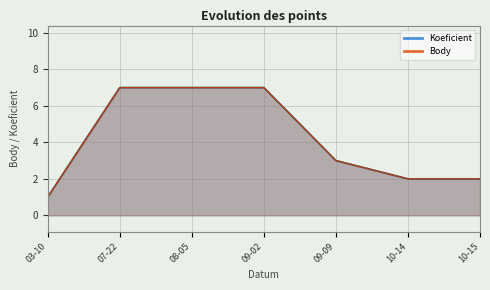

What is the sum of the Koeficient values at 09-09 and 10-14?

5